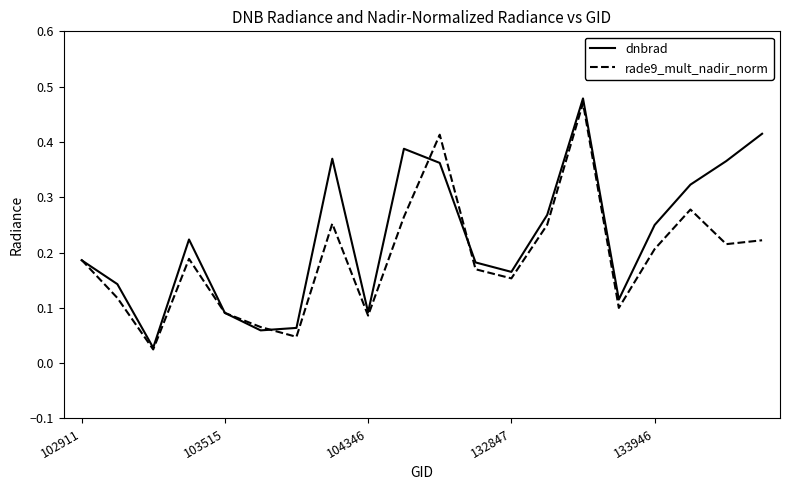

After their last crossing, which series has the higher values: dnbrad or rade9_mult_nadir_norm?

dnbrad